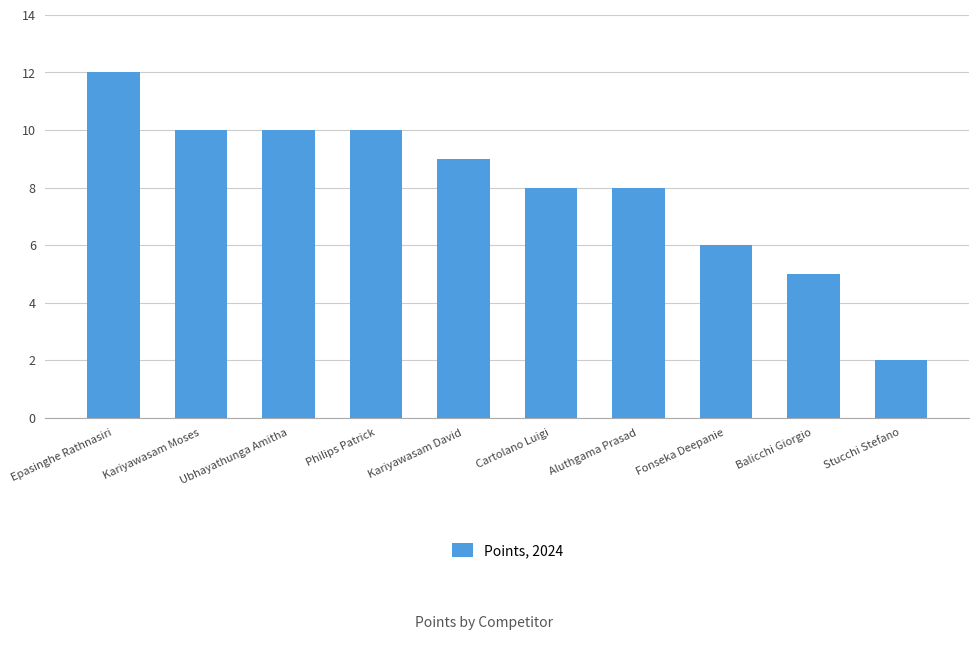

What is the difference between the maximum and minimum values?

10